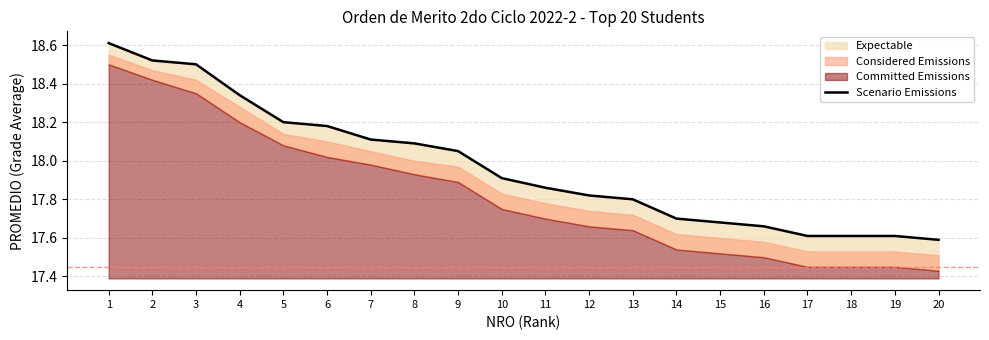

Reading left to right, list all the values displayed in this chart.

18.6	18.5	18.5	18.3	18.2	18.2	18.1	18.1	18.1	17.9	17.9	17.8	17.8	17.7	17.7	17.7	17.6	17.6	17.6	17.6